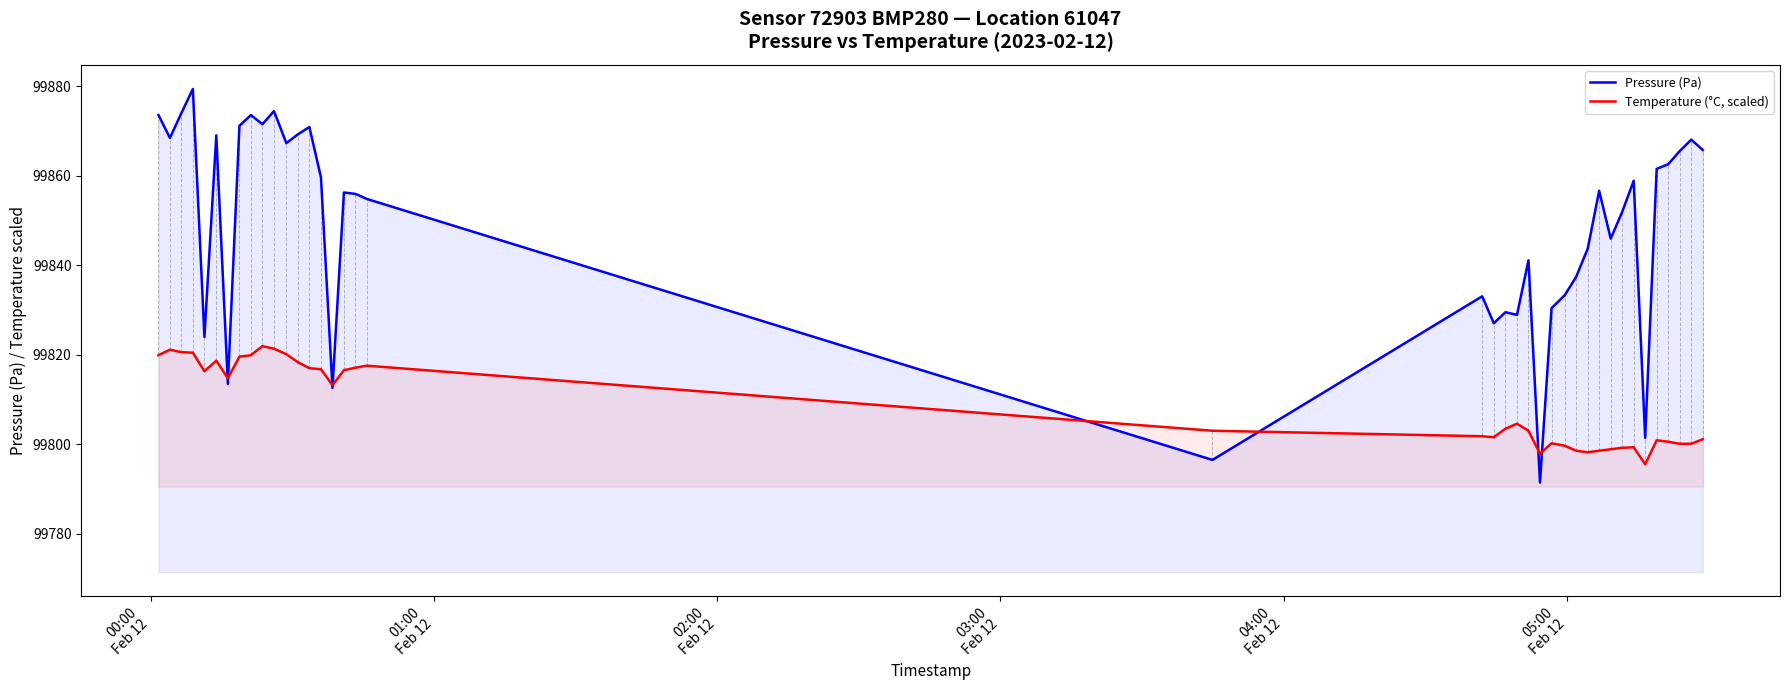

List the series in order of their overall mean, lowest first.

Temperature (°C, scaled), Pressure (Pa)